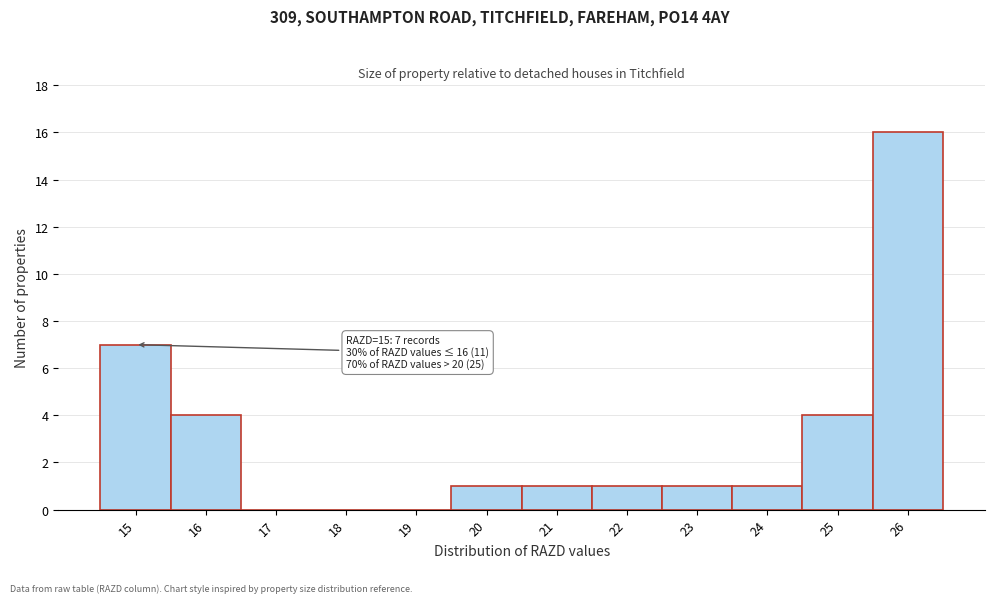

Over which range of the x-axis is the bar tallest?

25.5 to 26.5